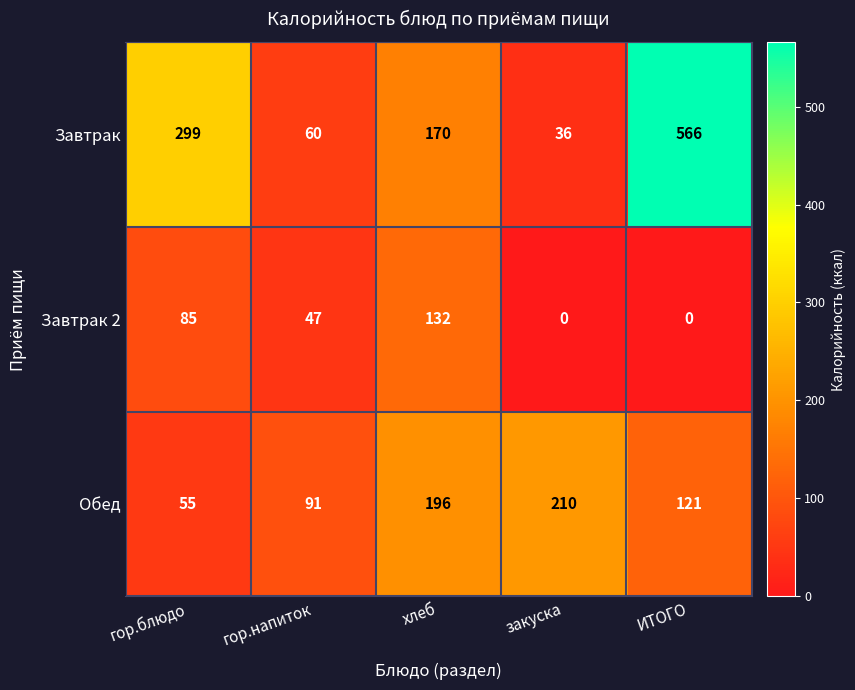

True or false: Завтрак has a value of 60 at гор.напиток.

True